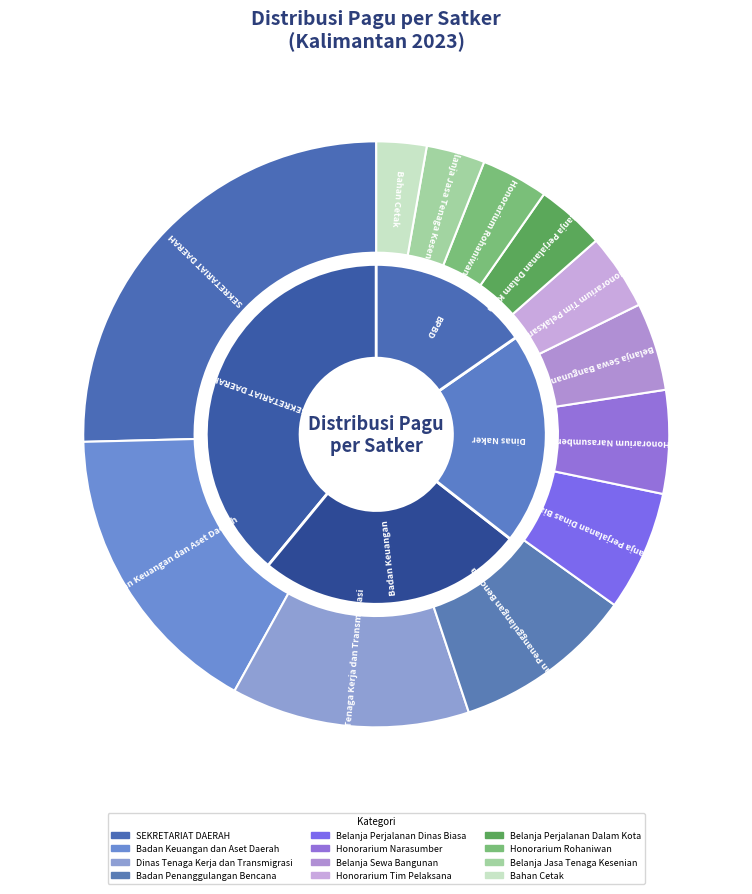

Approximately how many times larger is the value at Honorarium Rohaniwan compared to Bahan Cetak?

1.3